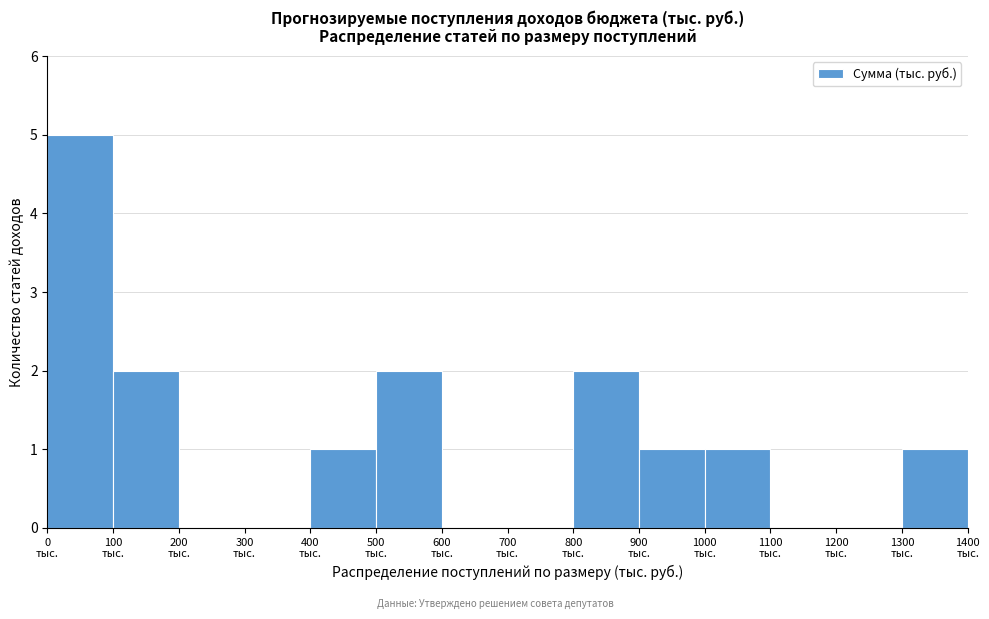

Reading left to right, transcribe this chart: for each bar, give the range it covers on the x-axis and its height. The values are not printed on the chart, so give them approximately, as read against the axis.

0 to 100: 5
100 to 200: 2
200 to 300: 0
300 to 400: 0
400 to 500: 1
500 to 600: 2
600 to 700: 0
700 to 800: 0
800 to 900: 2
900 to 1000: 1
1000 to 1100: 1
1100 to 1200: 0
1200 to 1300: 0
1300 to 1400: 1